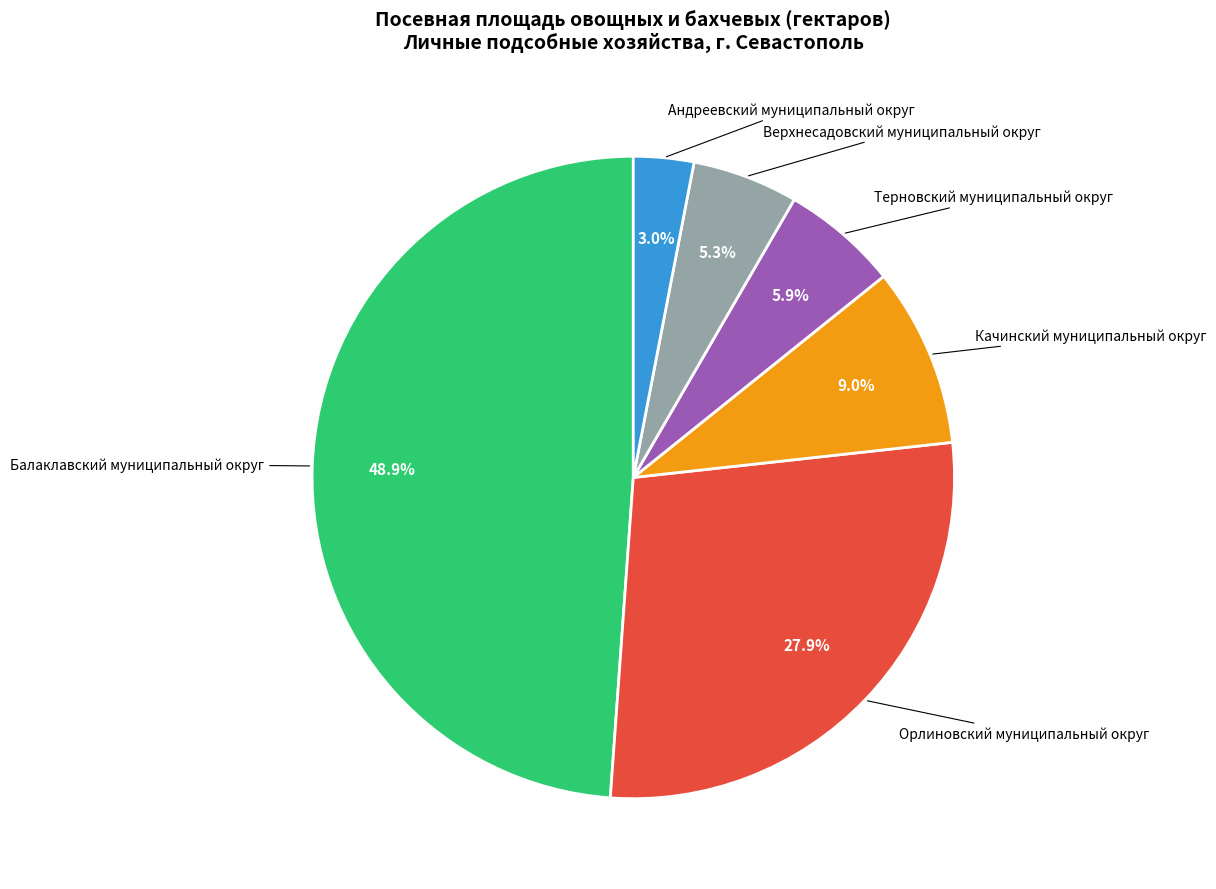

Does any single category account for the majority?

No